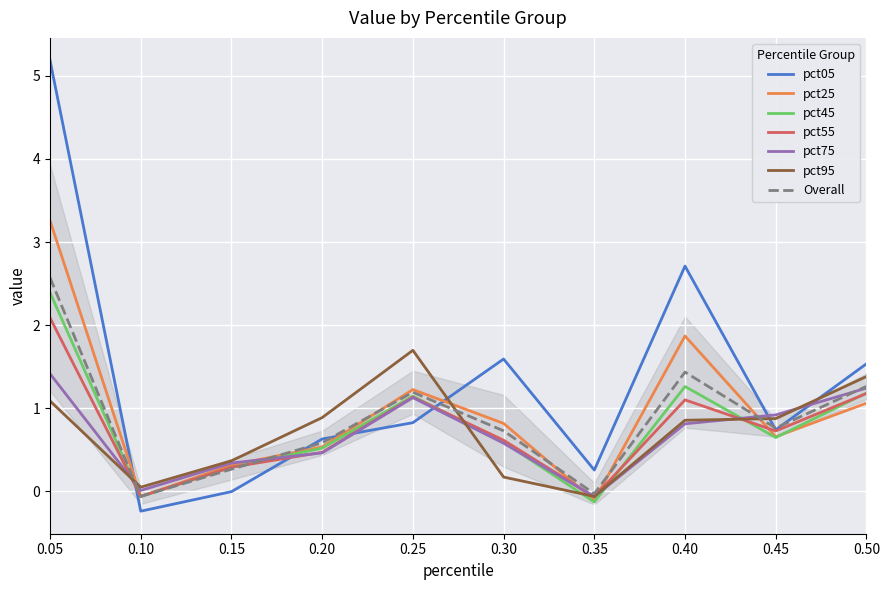

Is it true that pct75 equals -0.1 at 0.35?

True